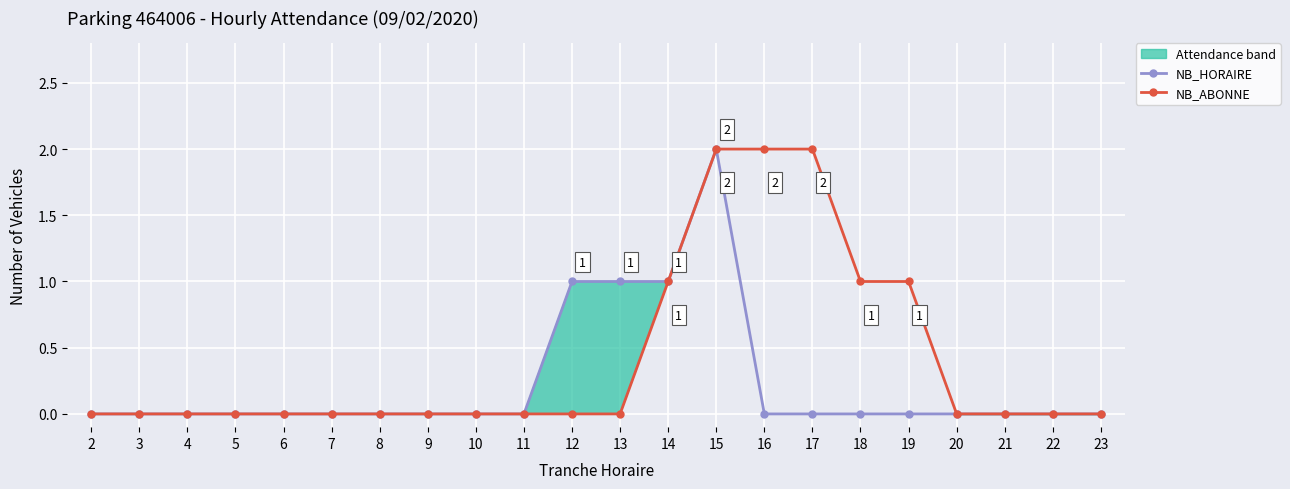

Which category has the lowest value across all series?

2